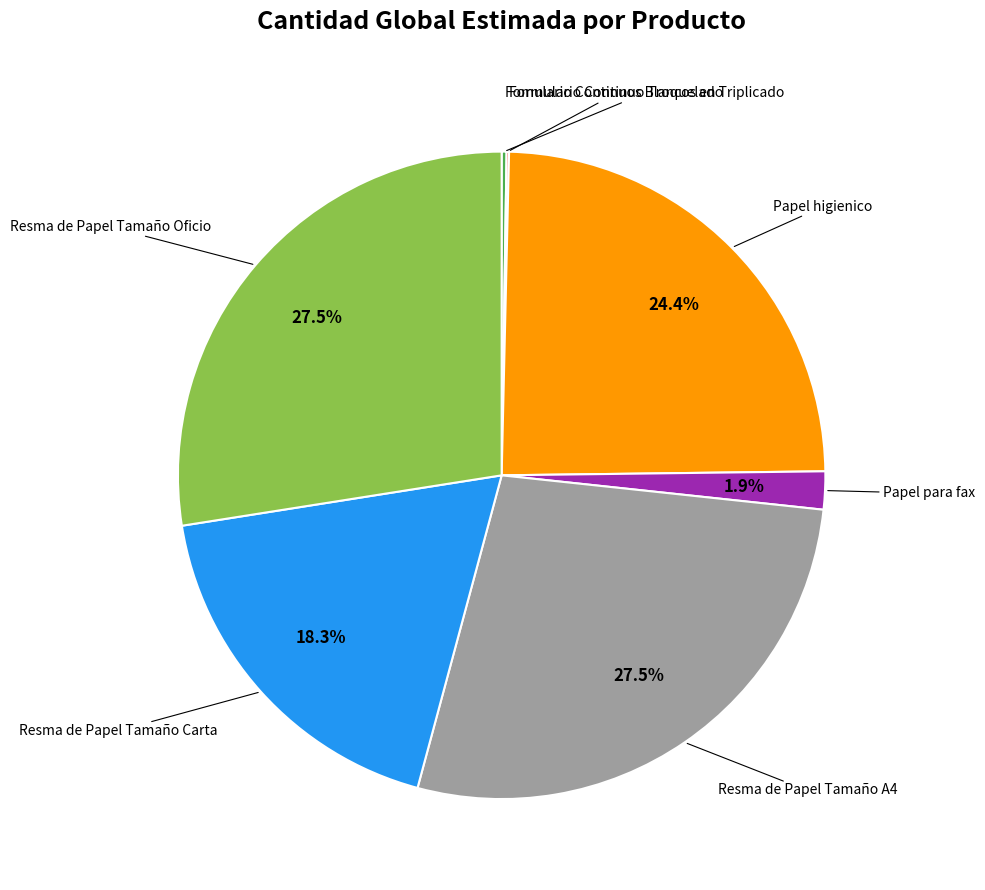

Is there a majority slice in this chart?

No